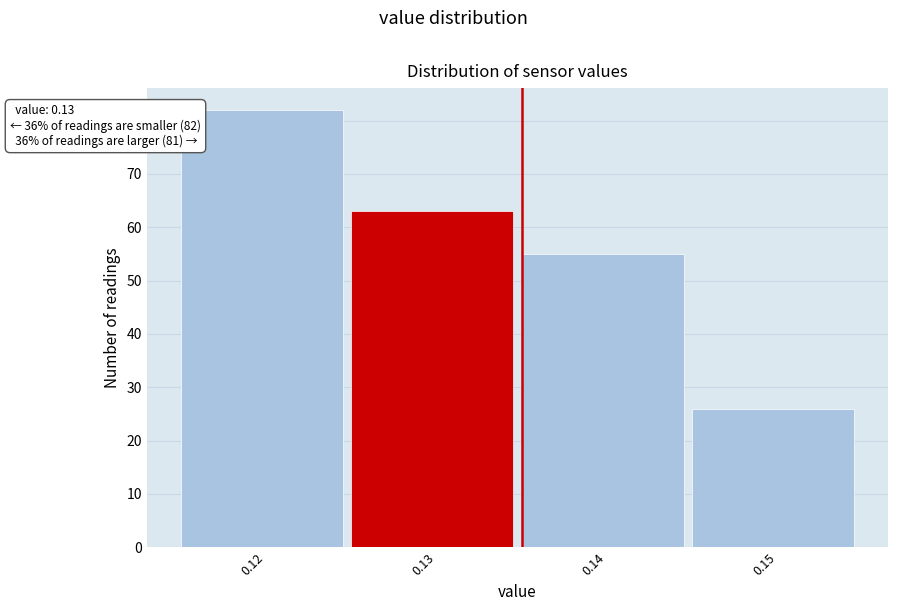

Which range on the x-axis has the tallest bar?

0.115 to 0.125